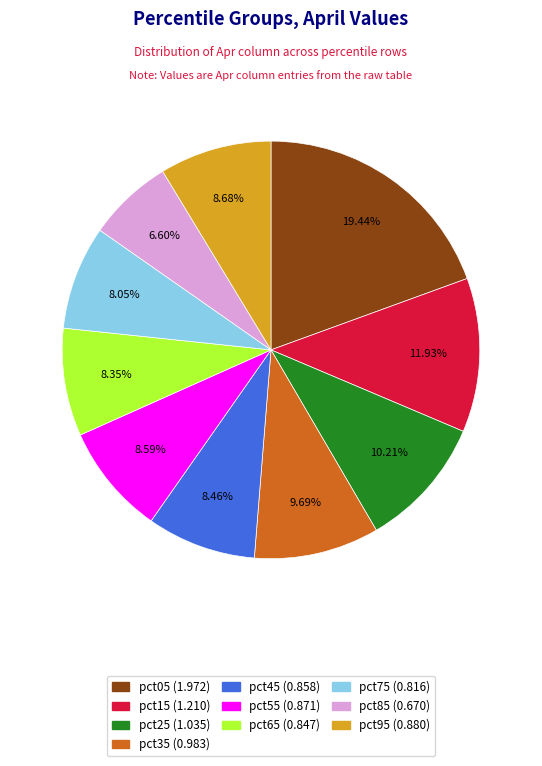

To the nearest percent, what is the average slice percentage?

10%